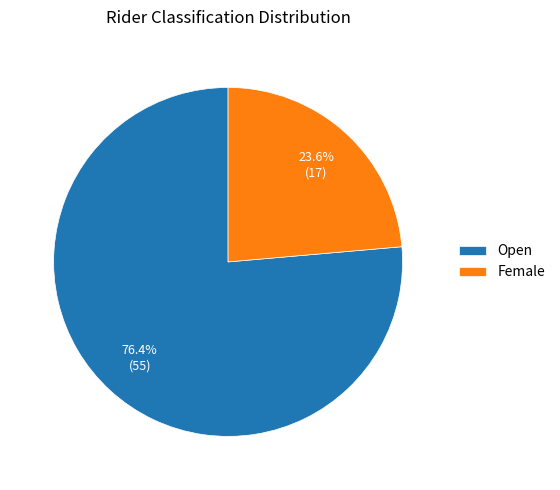

Combined, do Open and Female account for over 50%?

Yes